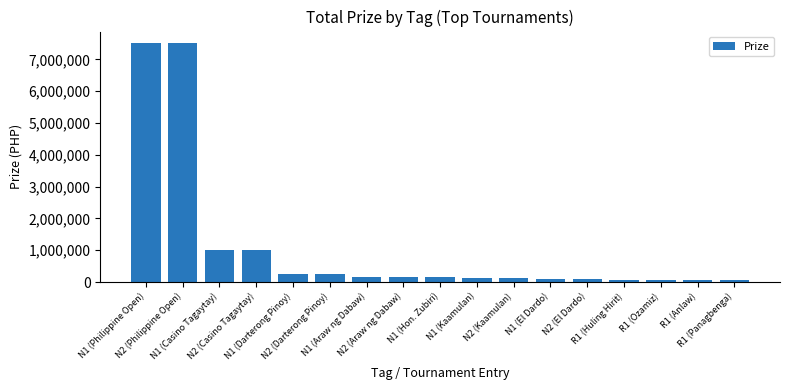

The value at N1 (Hon. Zubiri) is 150000. True or false?

True